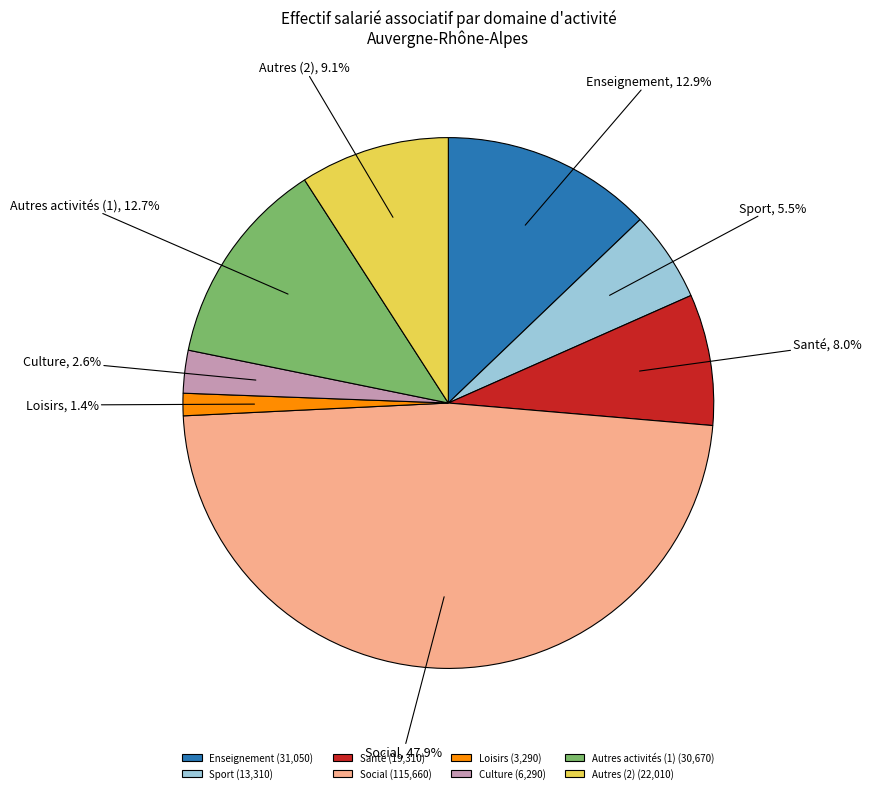

Is there any slice that represents more than half of the pie?

No